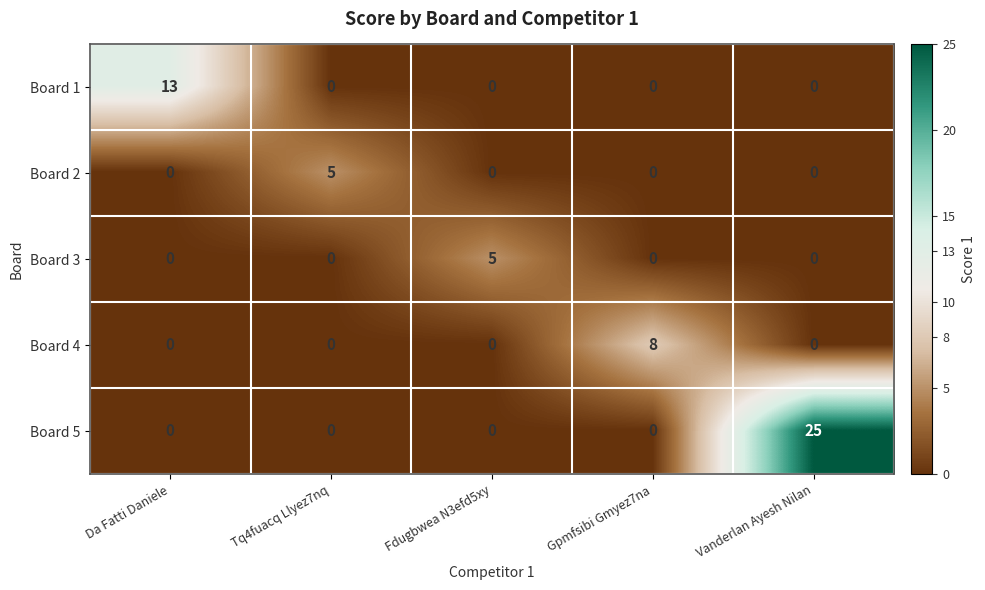

What is the maximum value shown in the chart?

25